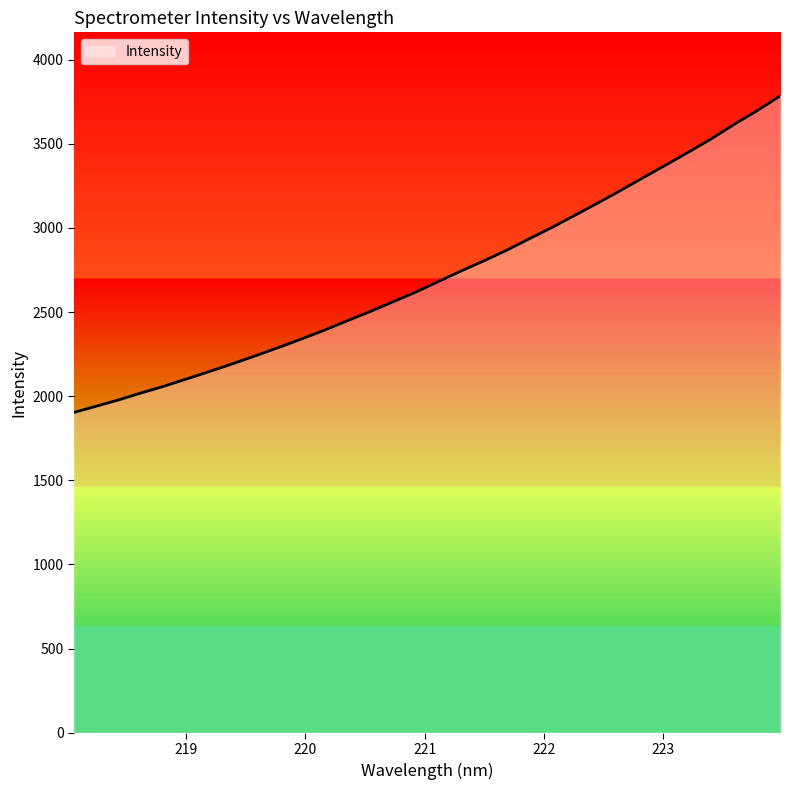

What is the difference between the maximum and minimum values?

1879.8